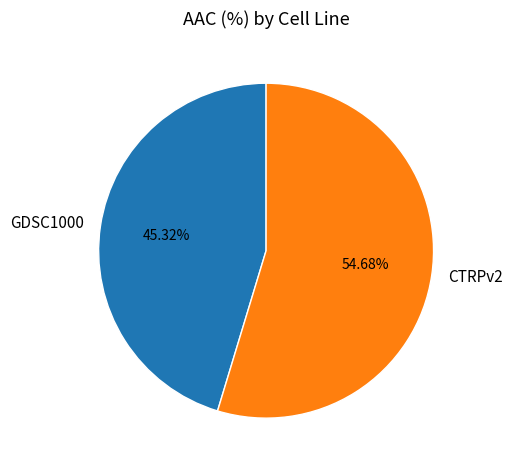

Which category accounts for the majority?

CTRPv2